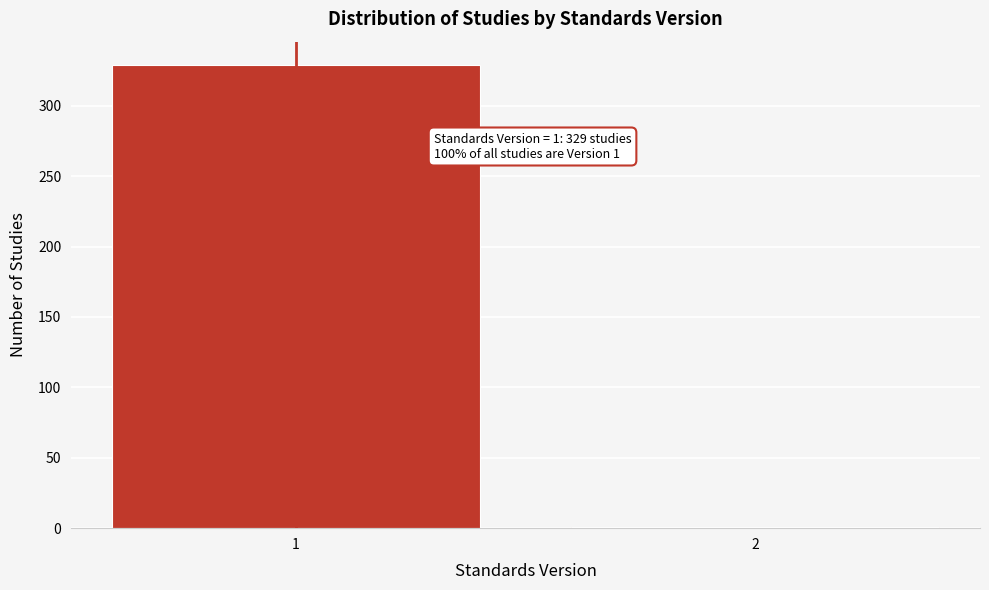

Reading left to right, transcribe all the data shown in this chart.

1=329	2=1